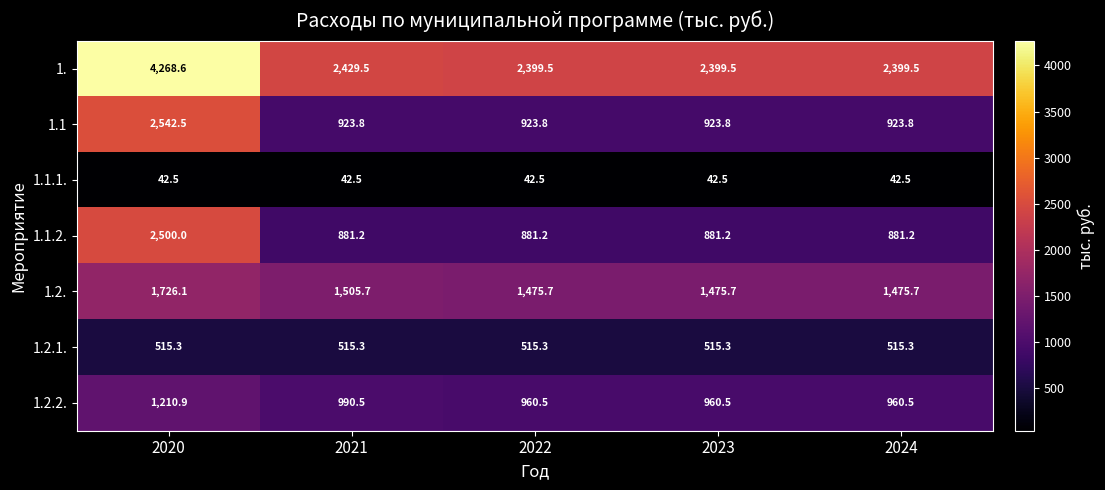

Is it true that 1.1.1. equals 42.5 at 2022?

True